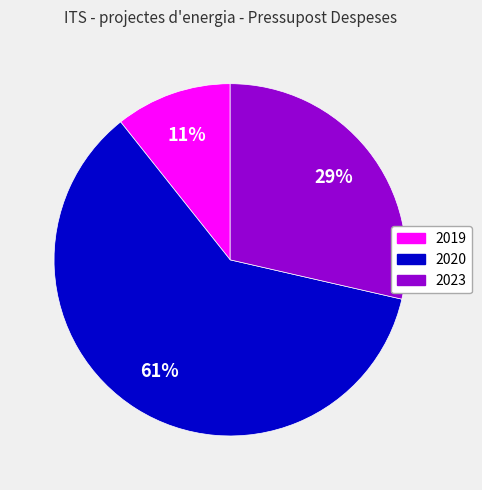

Combined, do 2020 and 2023 account for over 50%?

Yes